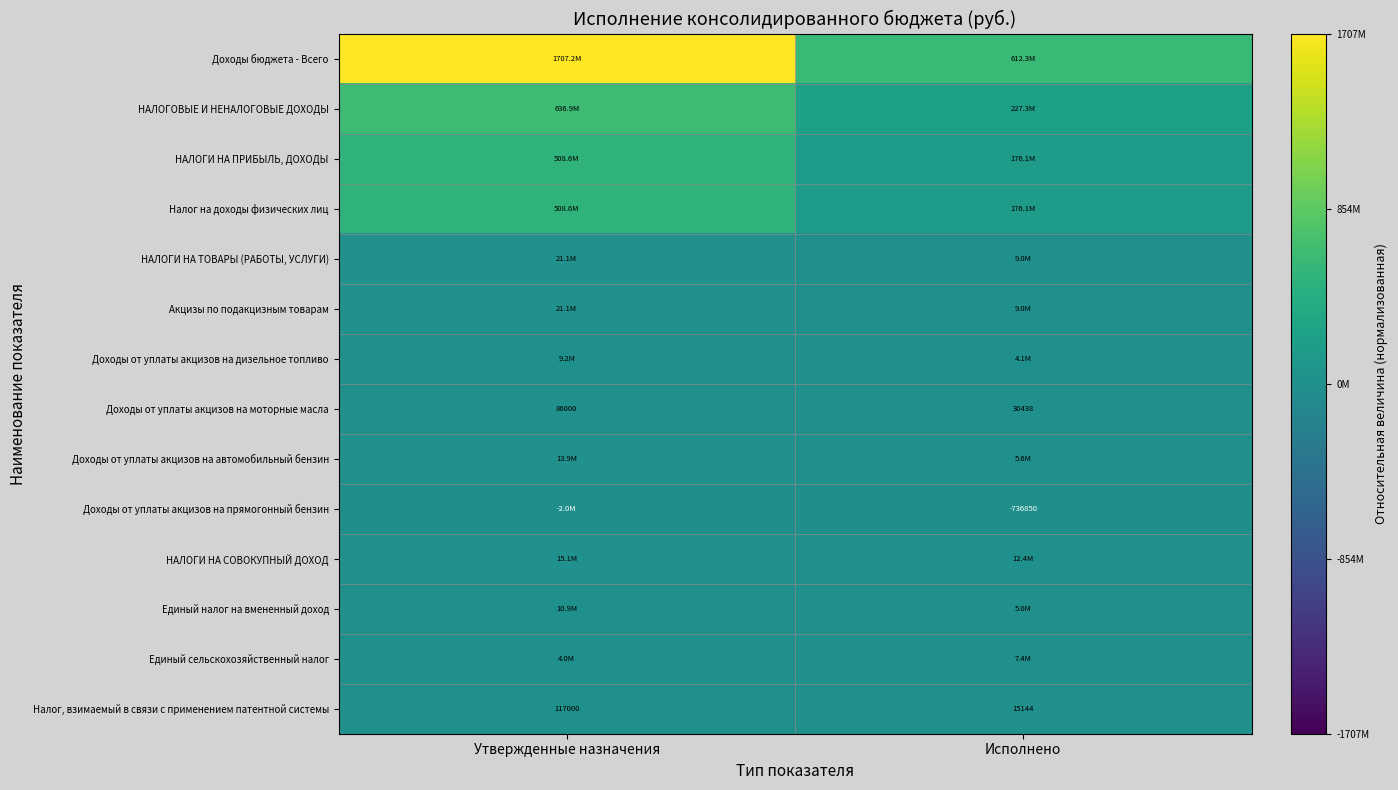

List the labels in order of Доходы от уплаты акцизов на моторные масла value, smallest first.

Исполнено, Утвержденные назначения